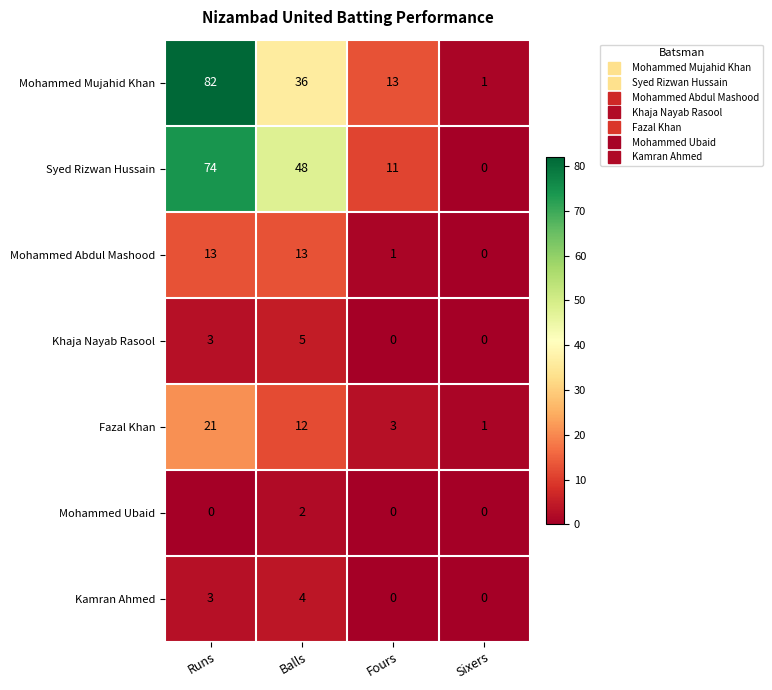

What is the total value across all series at Sixers?

2